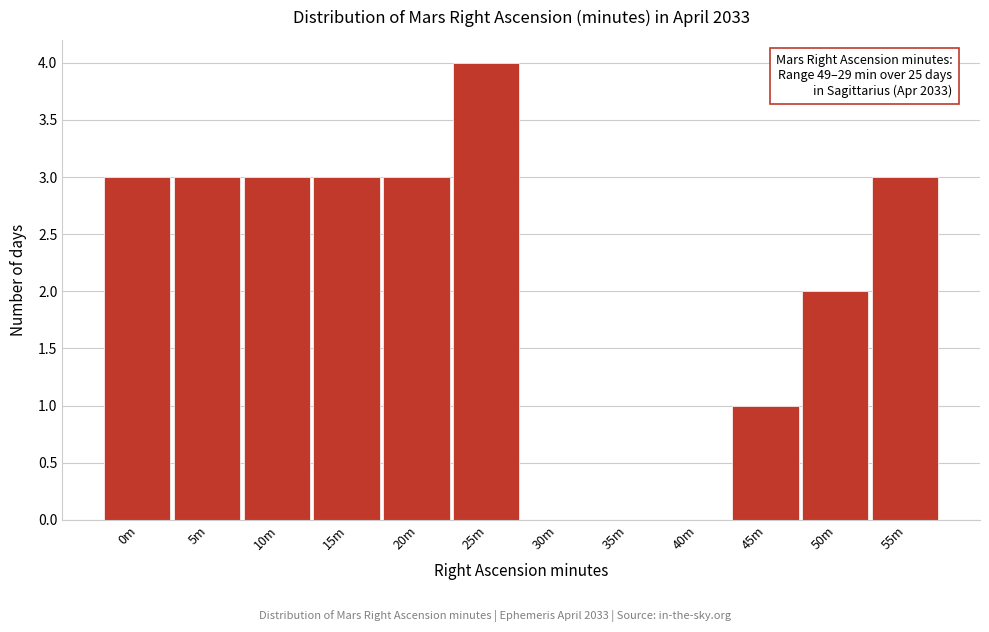

Reading right to left, extract all data points from this chart.

55m=3	50m=2	45m=1	40m=0	35m=0	30m=0	25m=4	20m=3	15m=3	10m=3	5m=3	0m=3